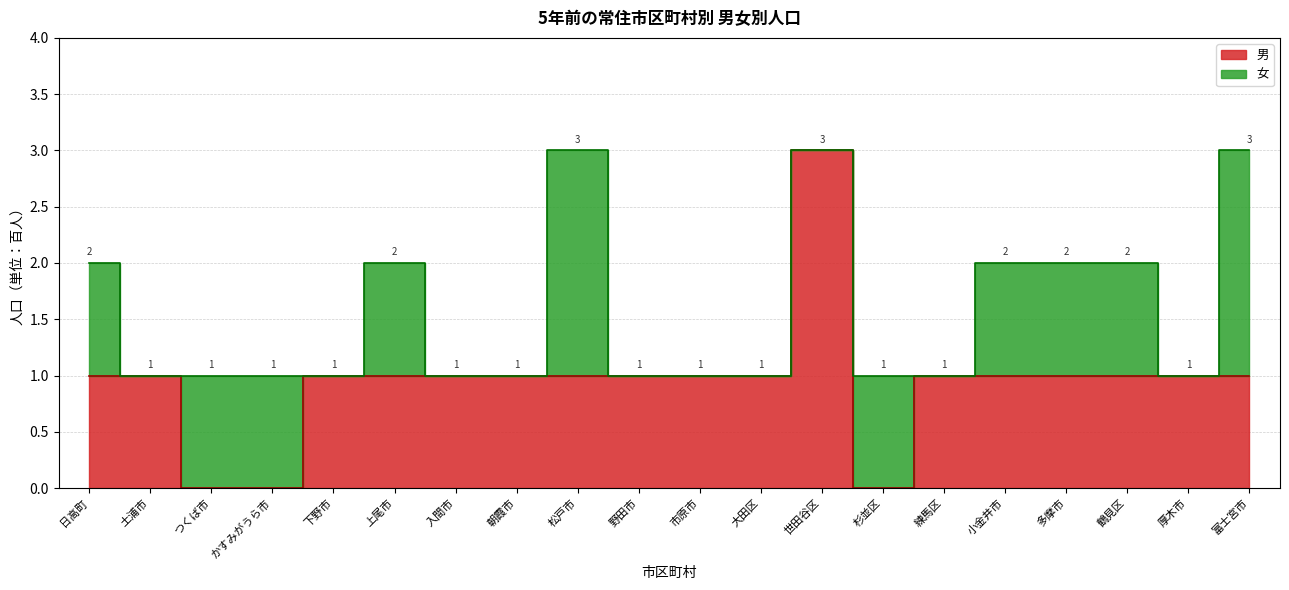

Which category has the highest value across all series?

世田谷区